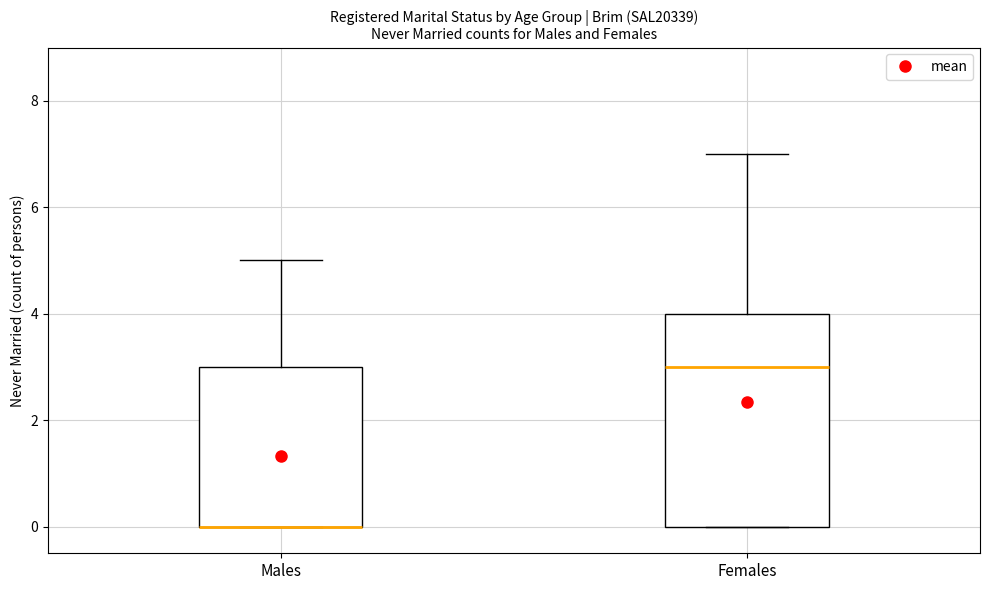

Comparing the boxes themselves (not the whiskers), which one is the tallest?

Females